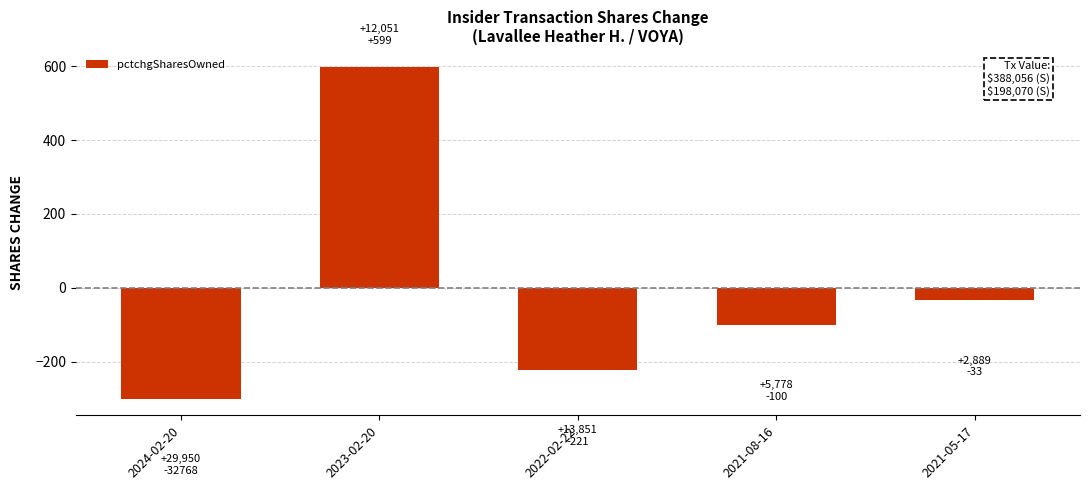

List the labels in order of value, largest first.

2023-02-20, 2021-05-17, 2021-08-16, 2022-02-22, 2024-02-20